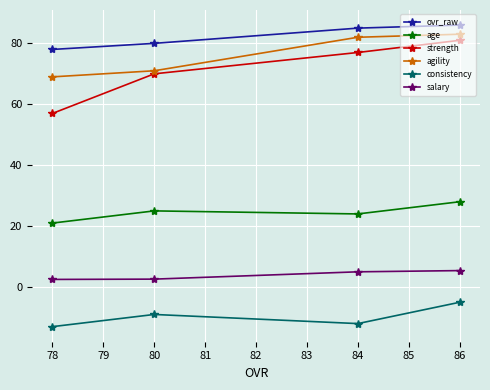

What is the minimum value shown in the chart?

-13.0